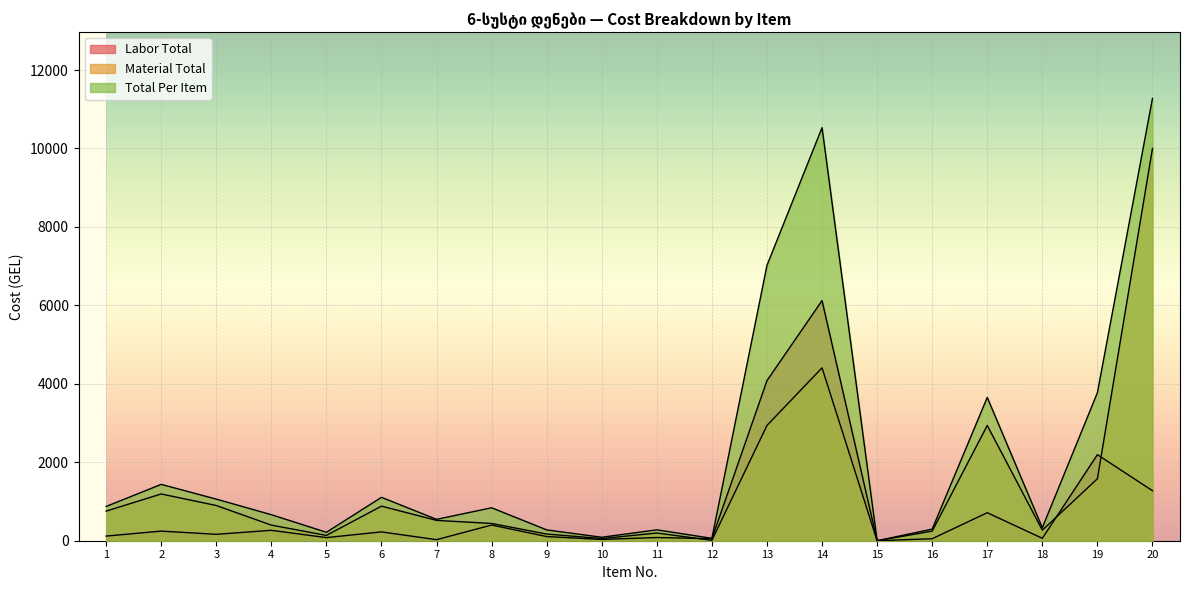

Which series has the largest total across all categories?

Total Per Item